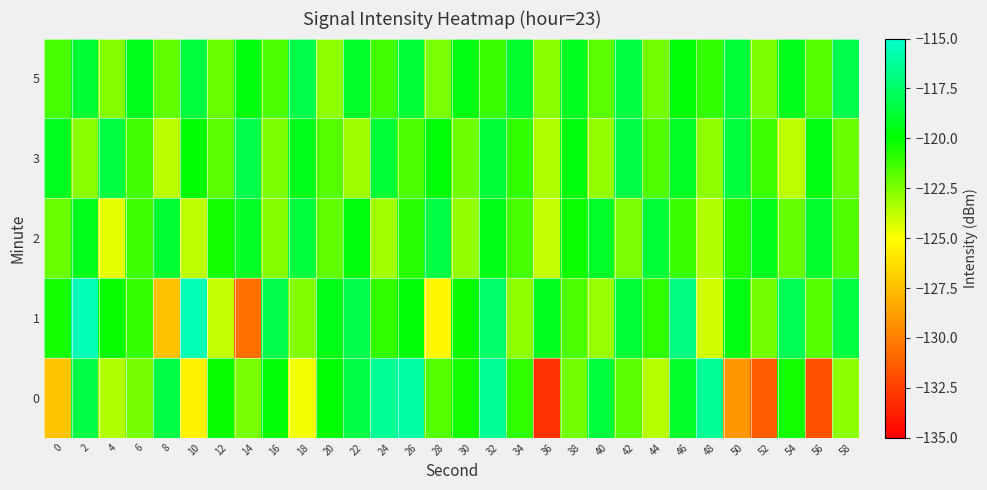

What is the difference between the highest and lowest values at 54?

5.8